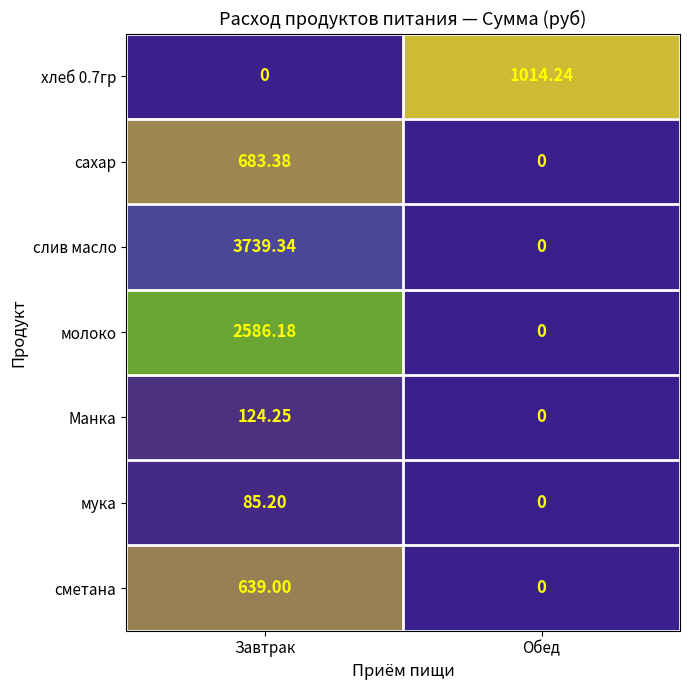

What is the total value across all series at Обед?

1014.2